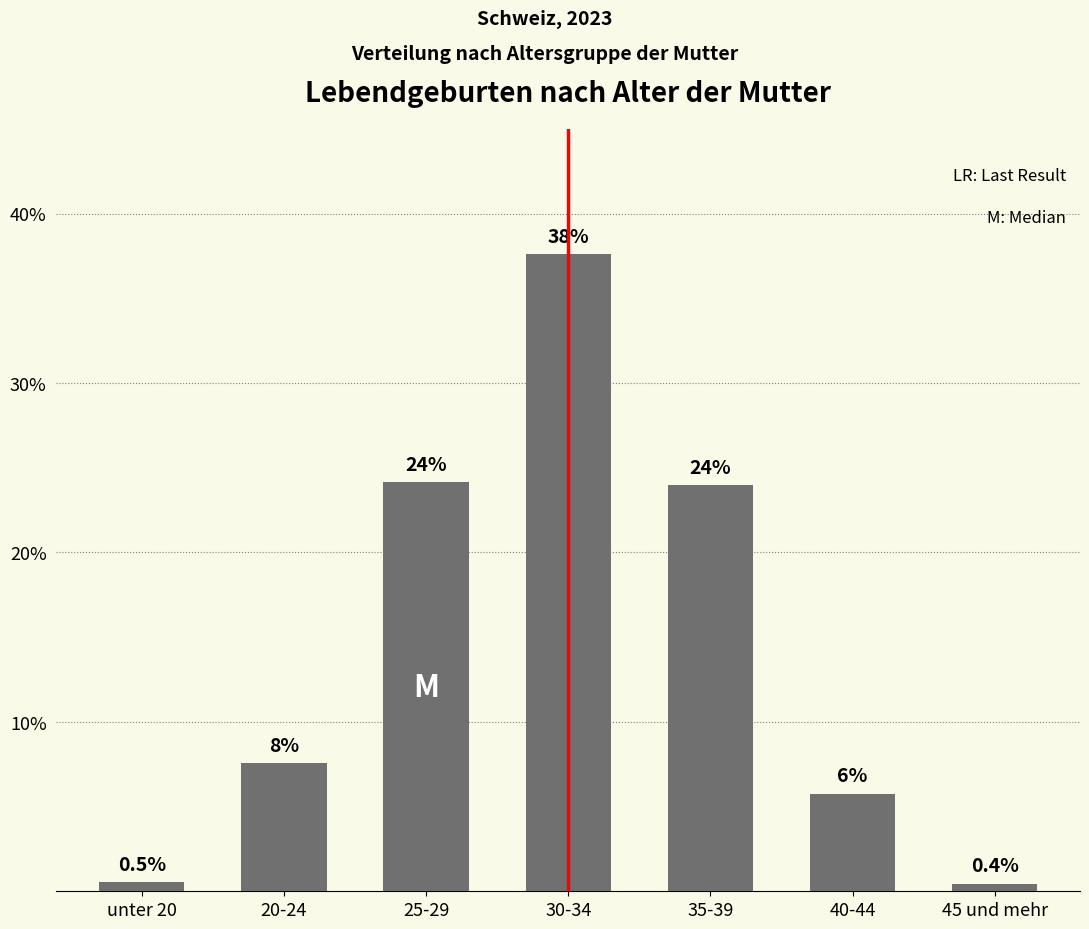

The chart shows a value of 24.1 at 25-29. True or false?

True